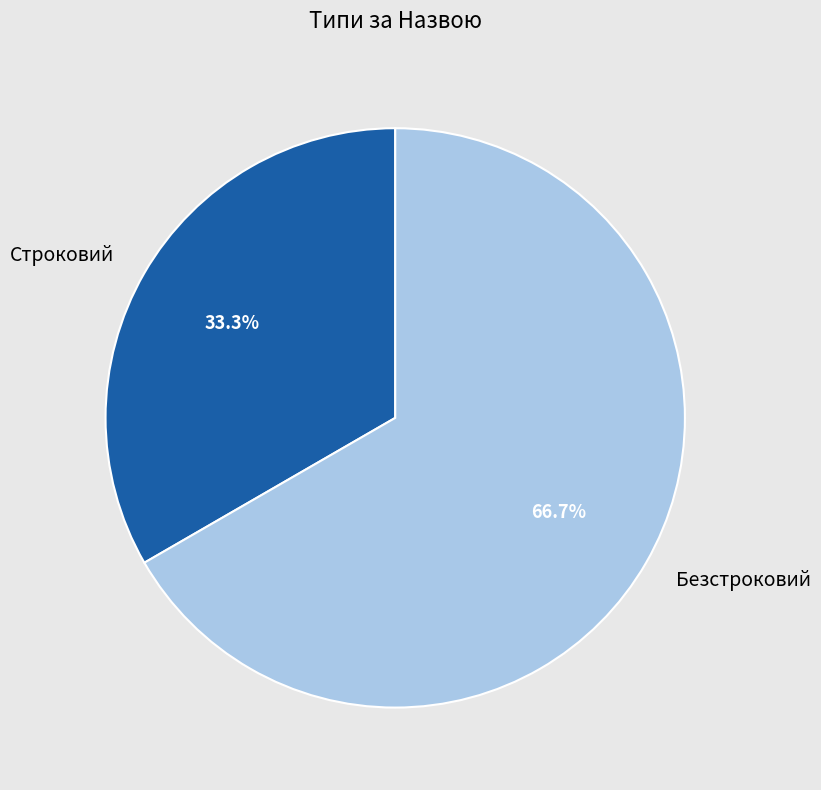

To the nearest percent, what is the combined percentage of Строковий and Безстроковий?

100%